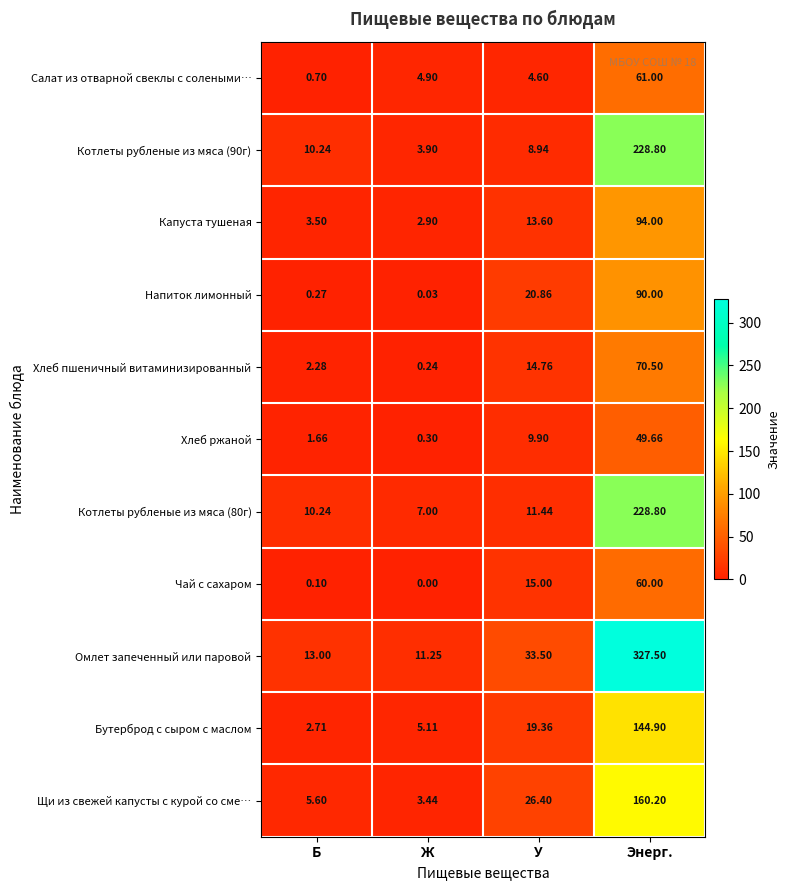

Where does the Омлет запеченный или паровой series first go above 33?

У